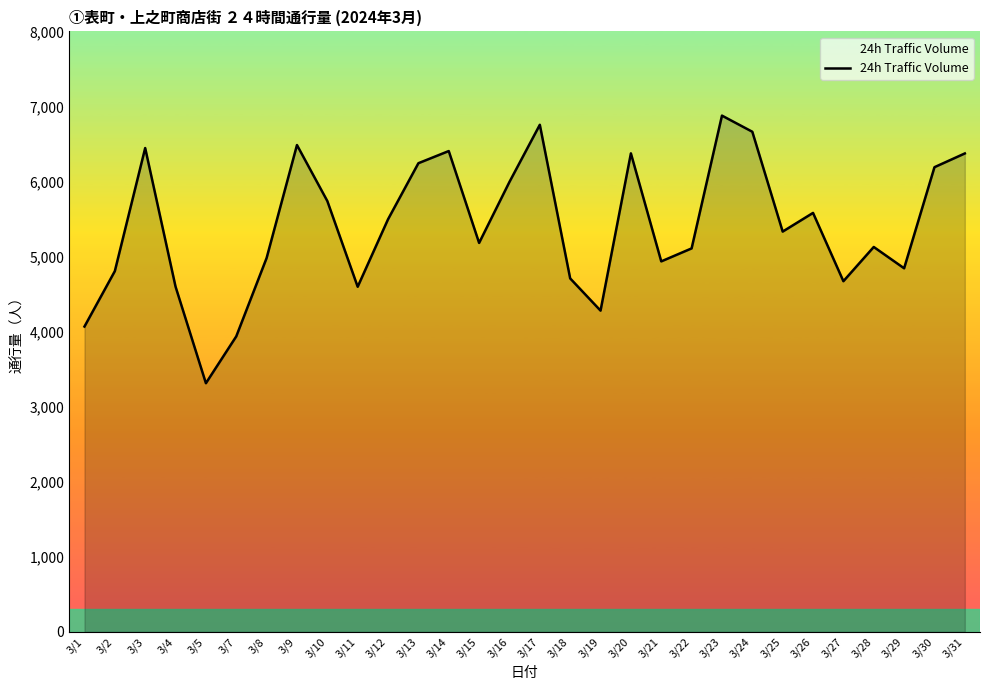

Read the value at 3/26, to the nearest 100.

5600